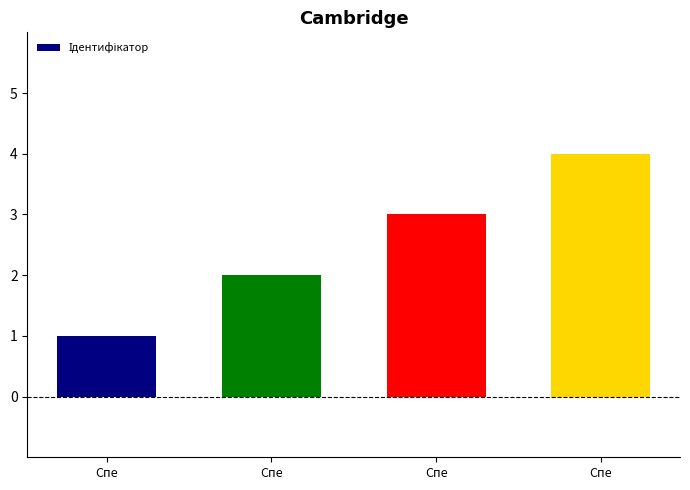

Are the bars horizontal?

No